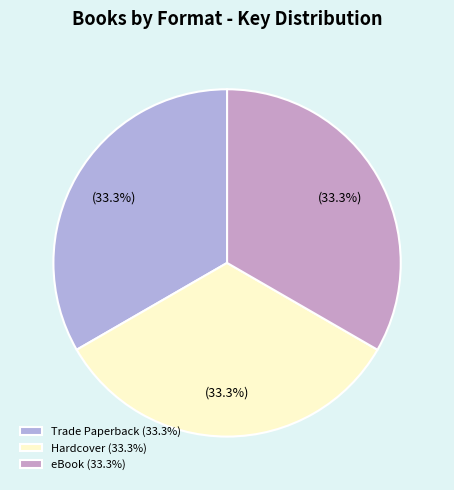

How many slices are in this pie chart?

3